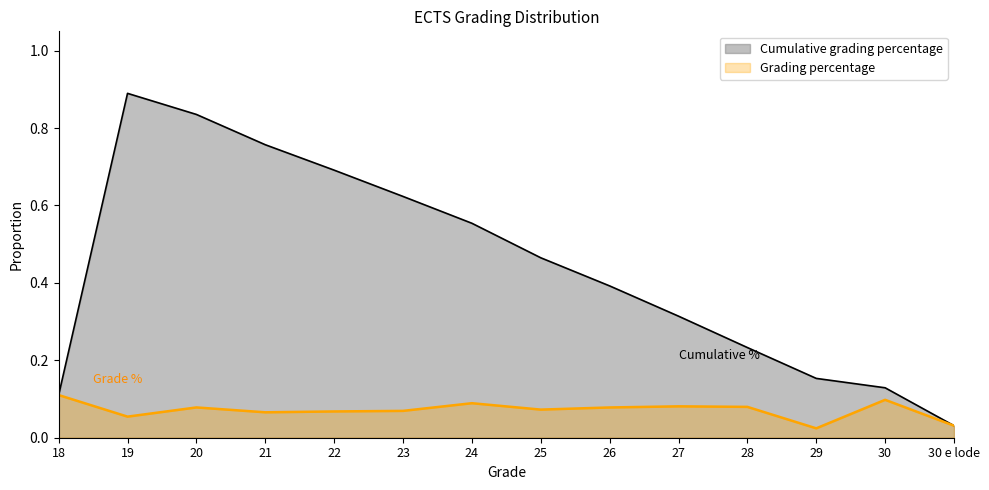

At which category does Grading percentage reach its first local valley?

19